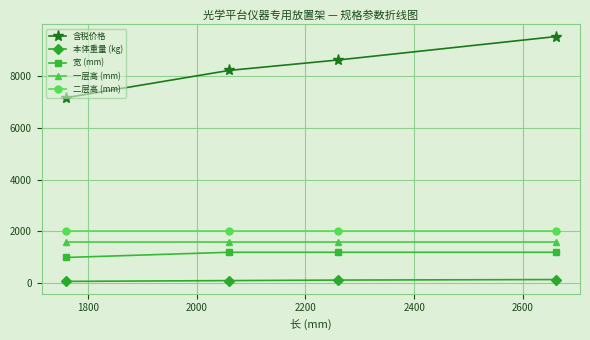

True or false: 二层高 (mm) and 本体重量 (kg) cross at least once.

False